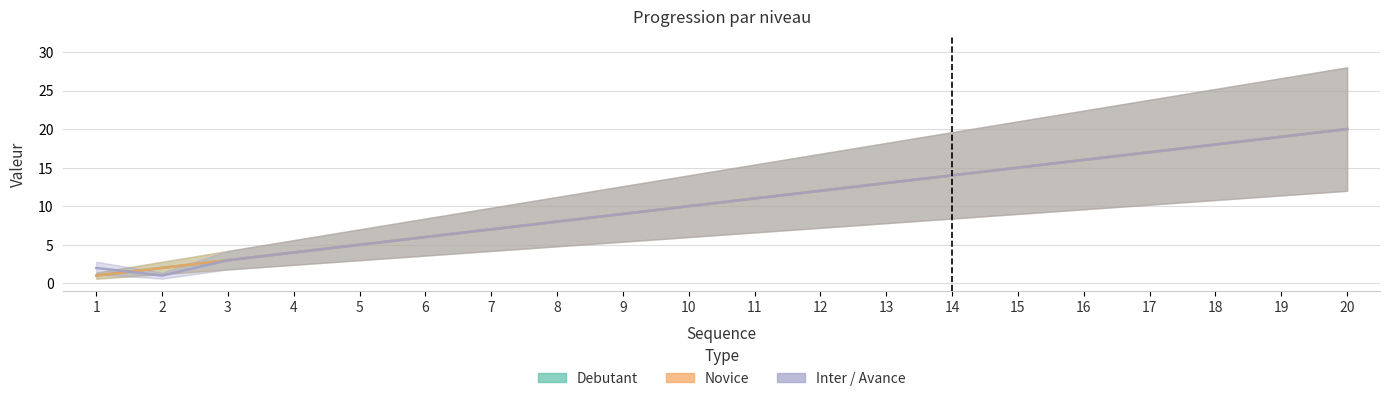

At which label does Novice first exceed 11?

12